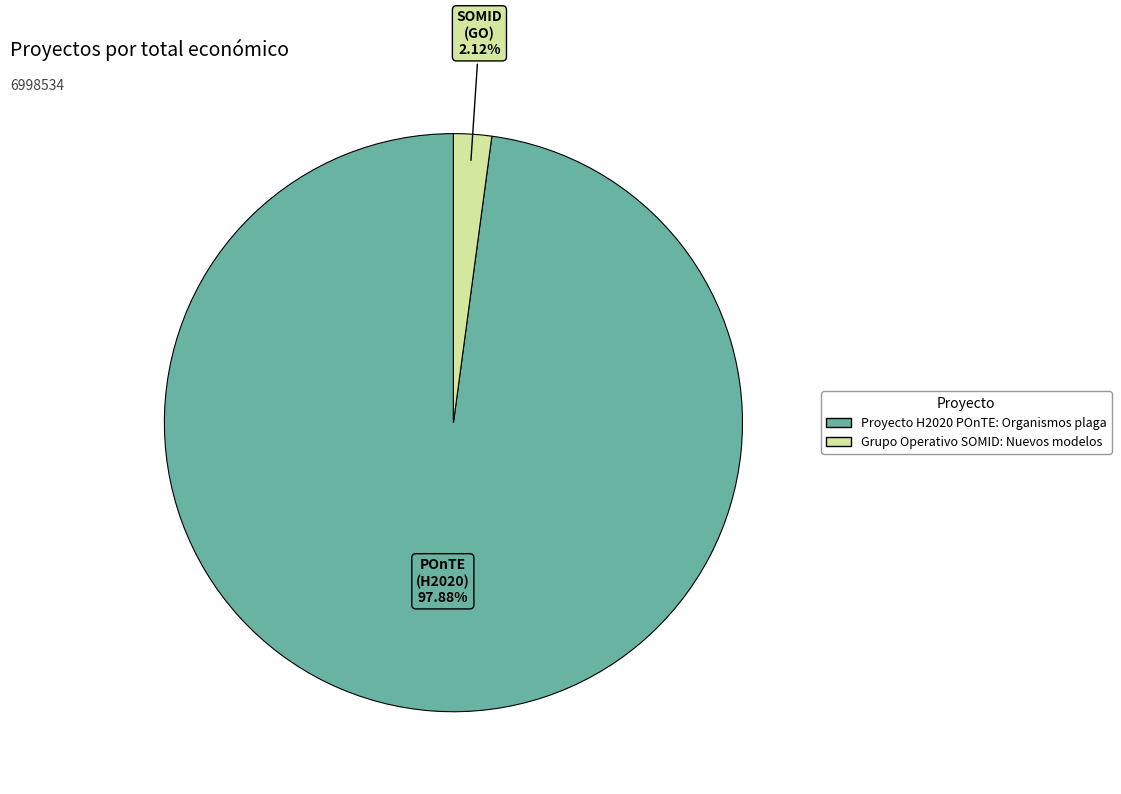

What percentage is NOT represented by Proyecto H2020 POnTE: Organismos plaga?

2.1%